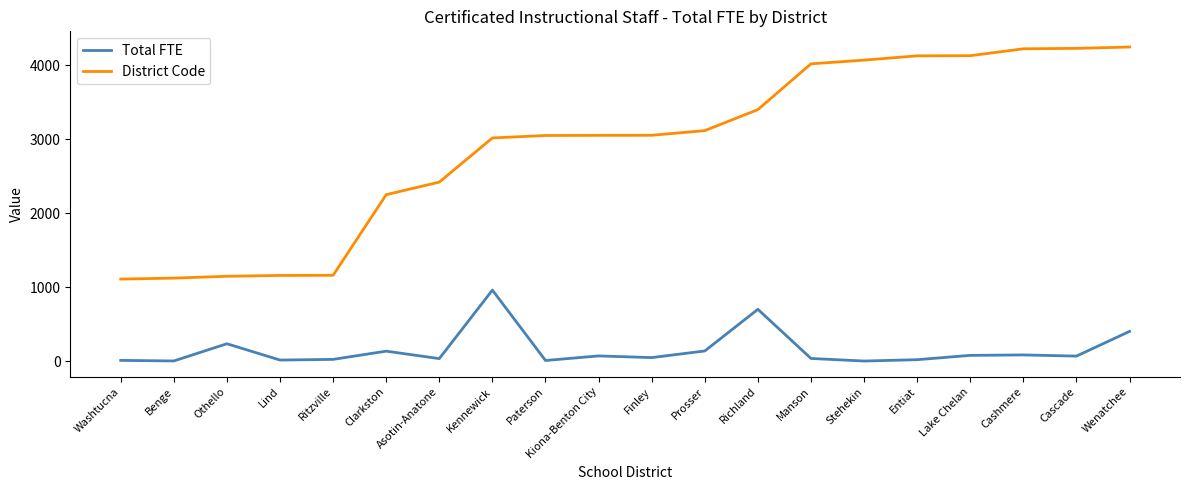

What position from the left is Benge?

2